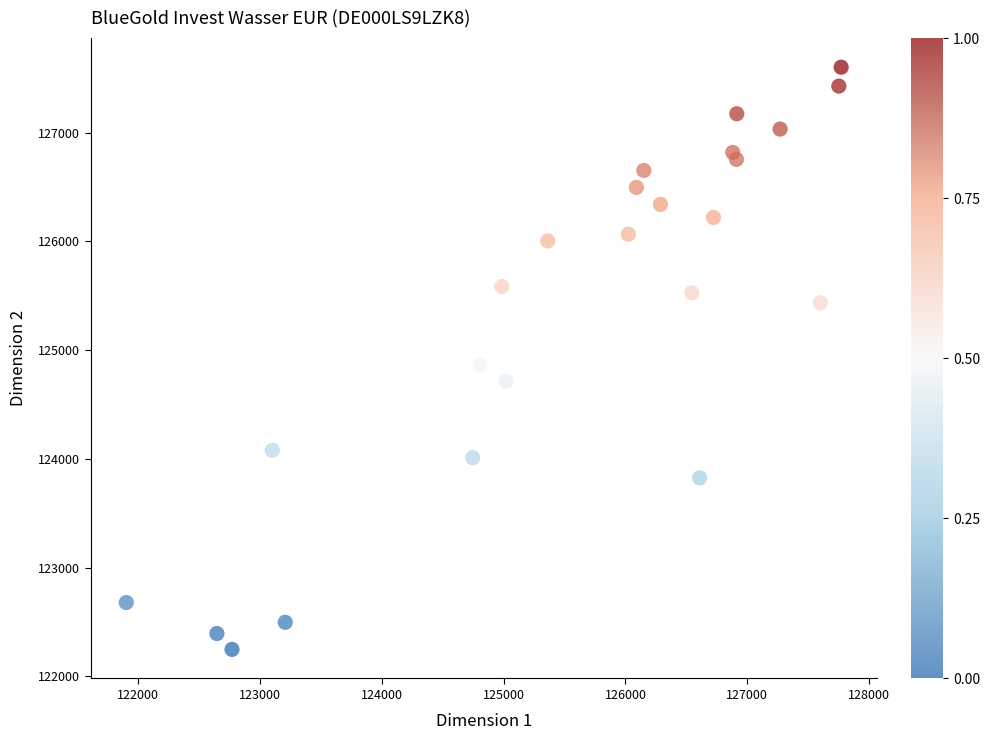

What is the range of X values (max minus min)?

5869